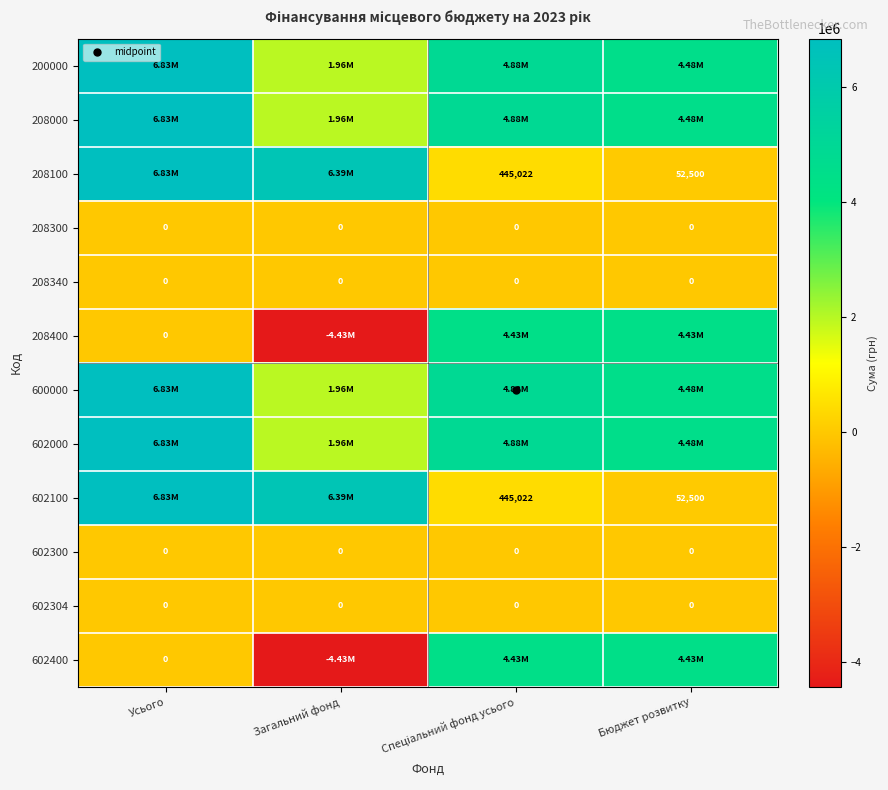

True or false: 208100 has a value of 26567.5 at Бюджет розвитку.

False